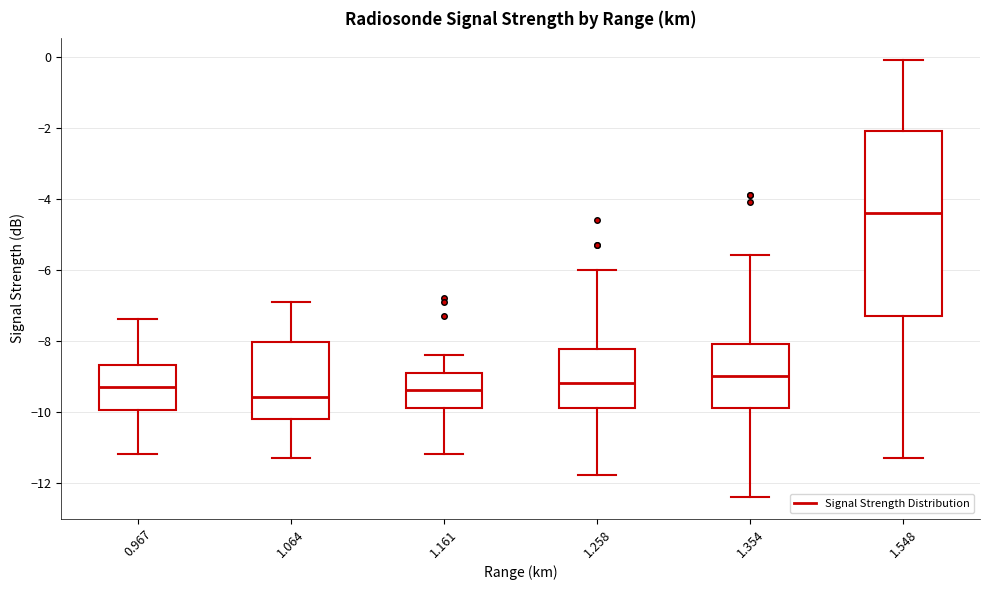

Which box has the highest median line?

1.548